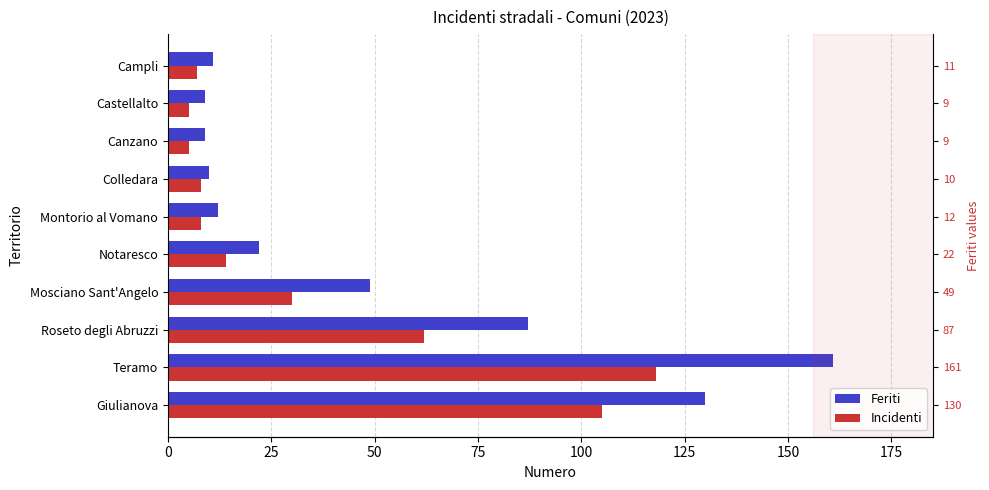

True or false: Feriti has a value of 14 at Colledara.

False